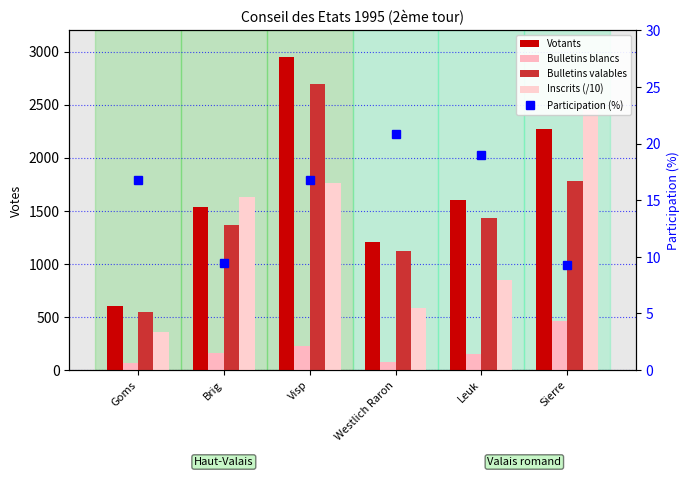

Which category has the lowest value in the Participation (%) series?

Sierre